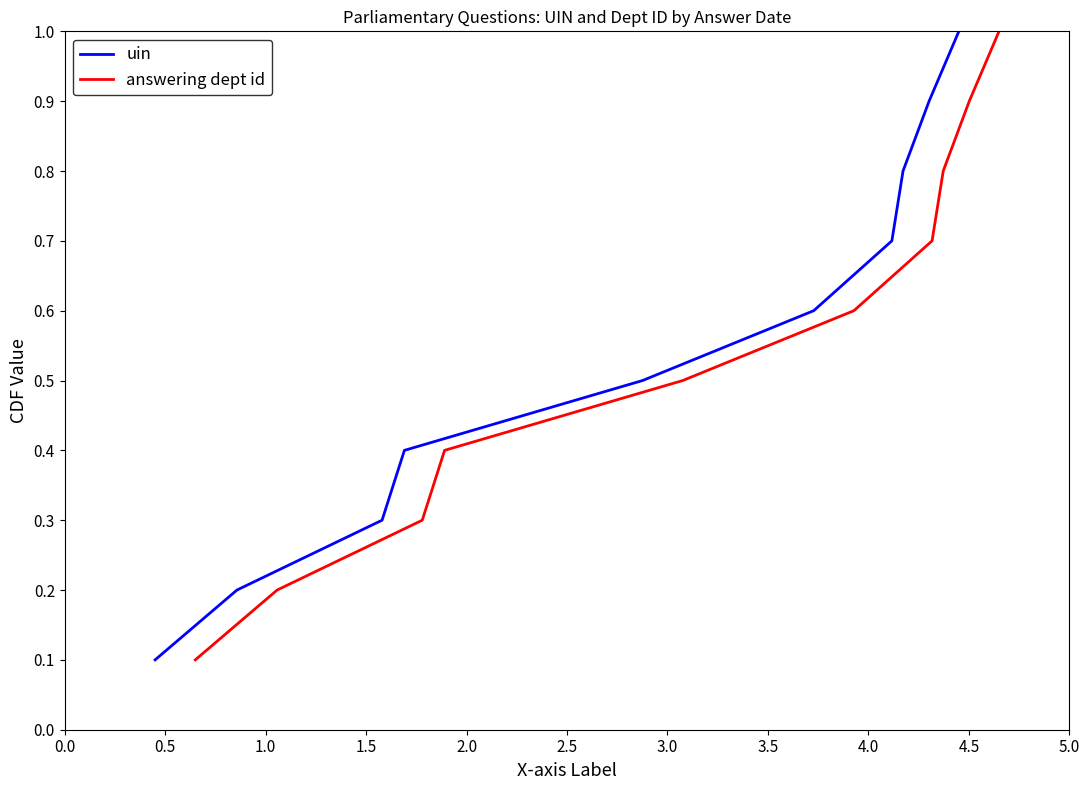

Does the chart display data point markers on the line(s)?

No